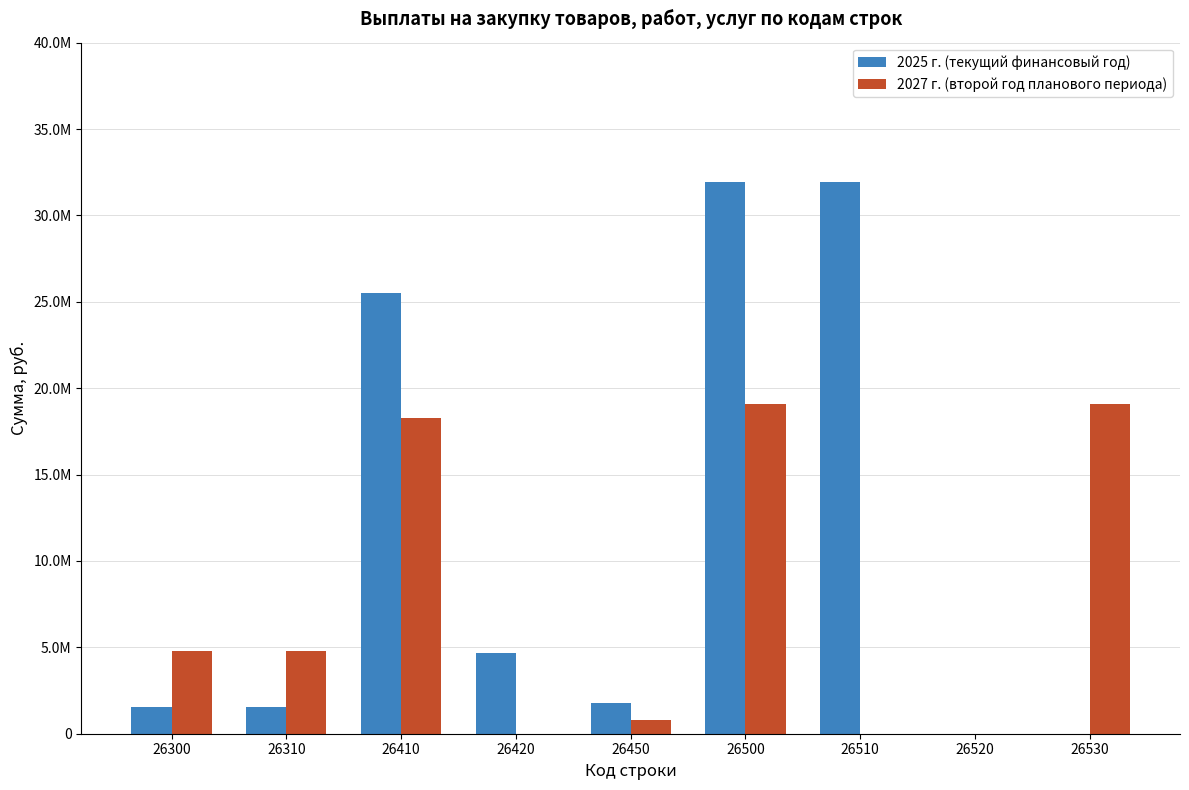

What are all the series names shown in the legend?

2025 г. (текущий финансовый год), 2027 г. (второй год планового периода)